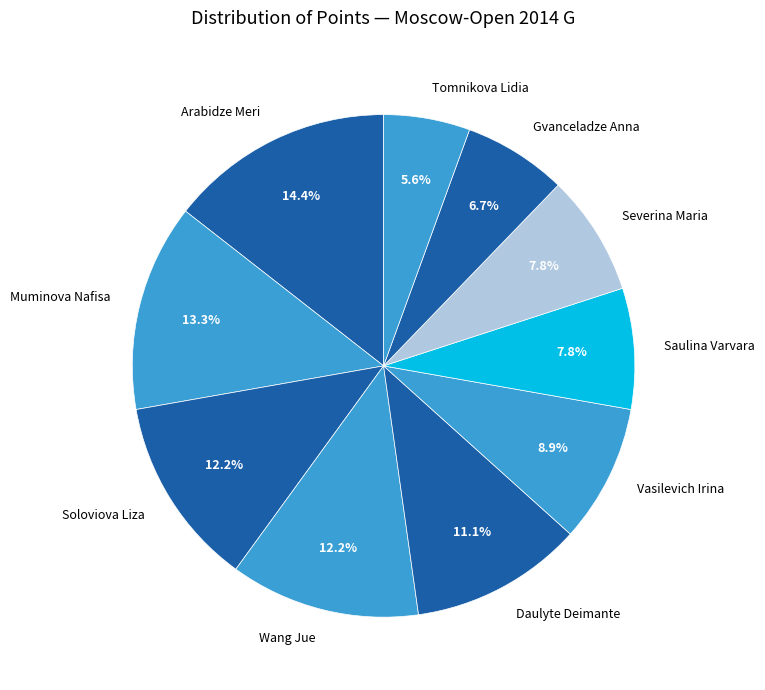

What percentage do Vasilevich Irina and Saulina Varvara together represent?

16.7%